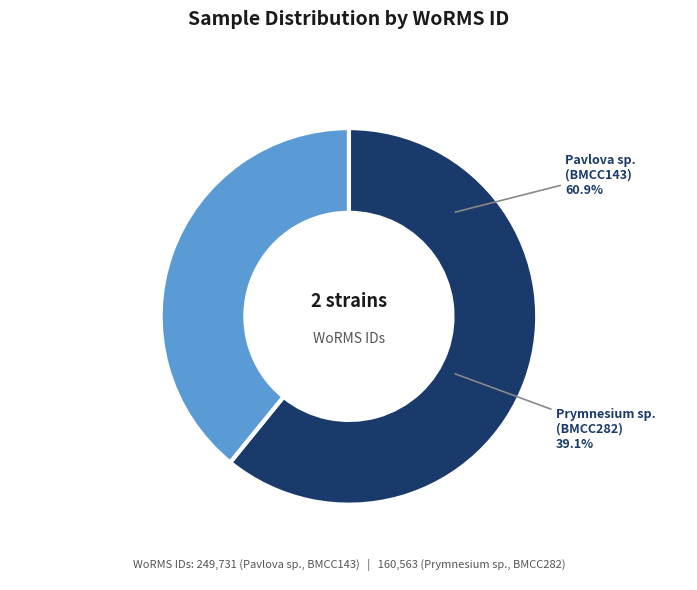

Is it true that Pacific Ocean - South Pacific (Bora Bora) is 56% of the pie?

False